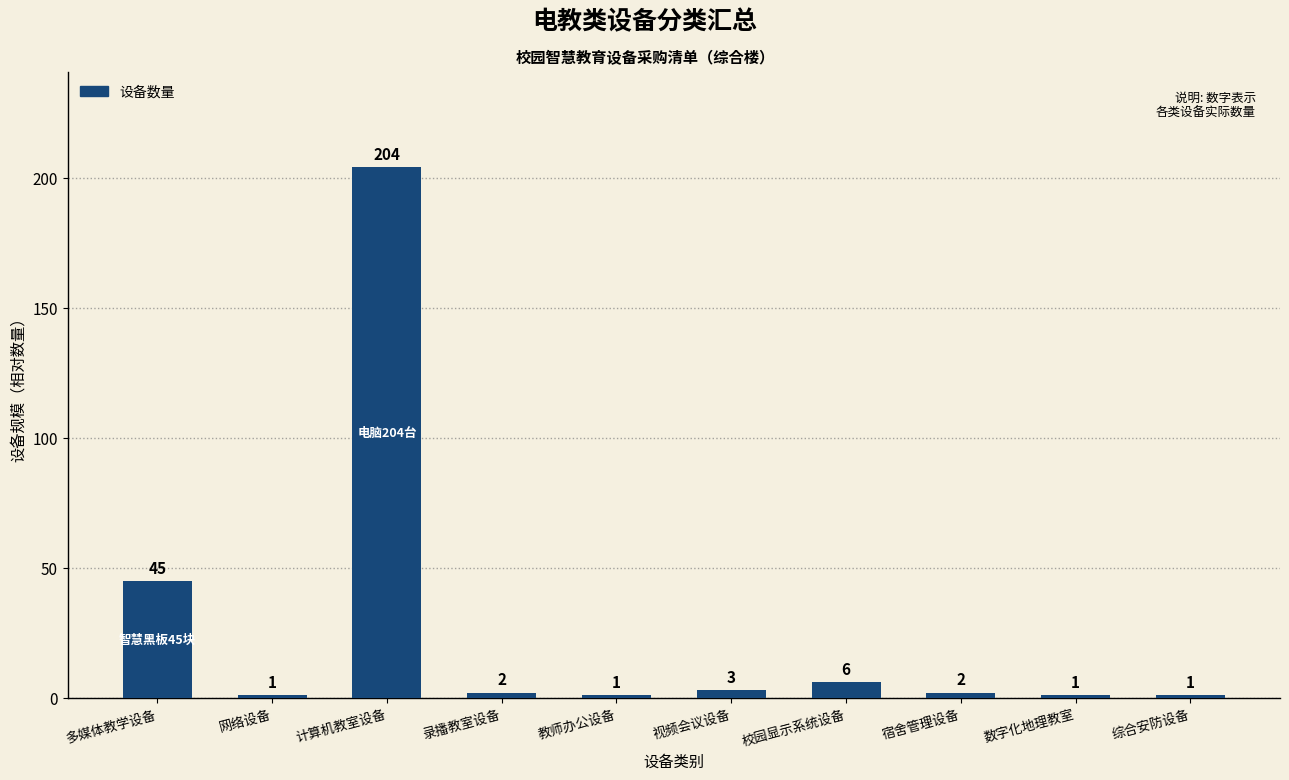

What is the greatest value displayed?

204